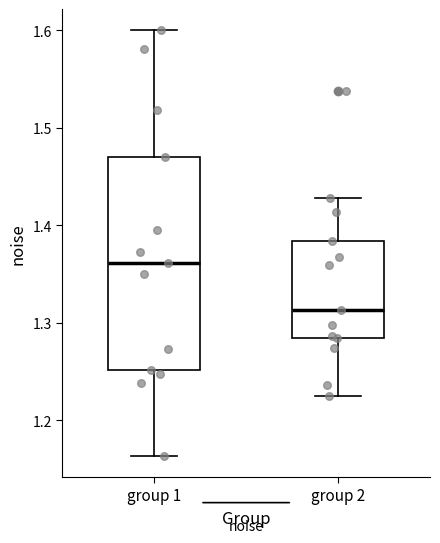

Comparing the boxes themselves (not the whiskers), which one is the tallest?

group 1